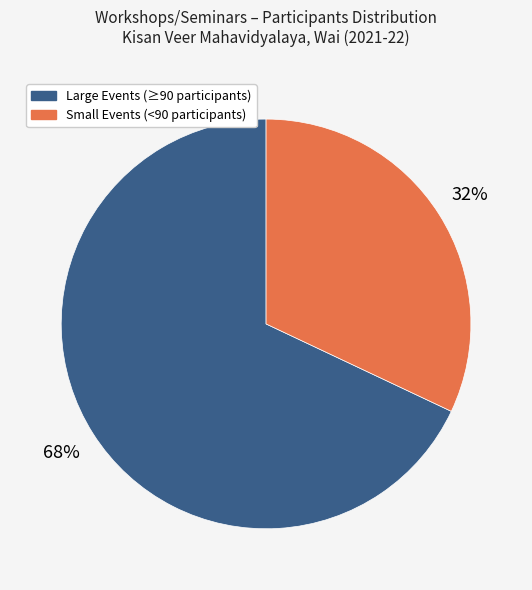

Is there a majority slice in this chart?

Yes